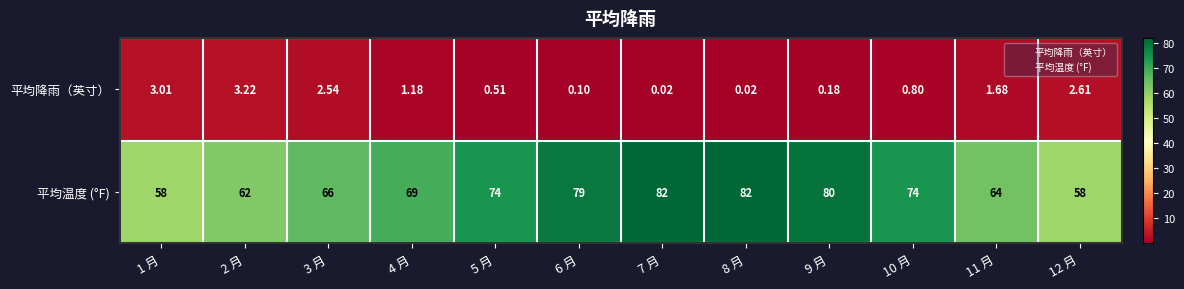

At 2 月, list the series in order from smallest to largest.

平均降雨（英寸）, 平均温度 (°F)